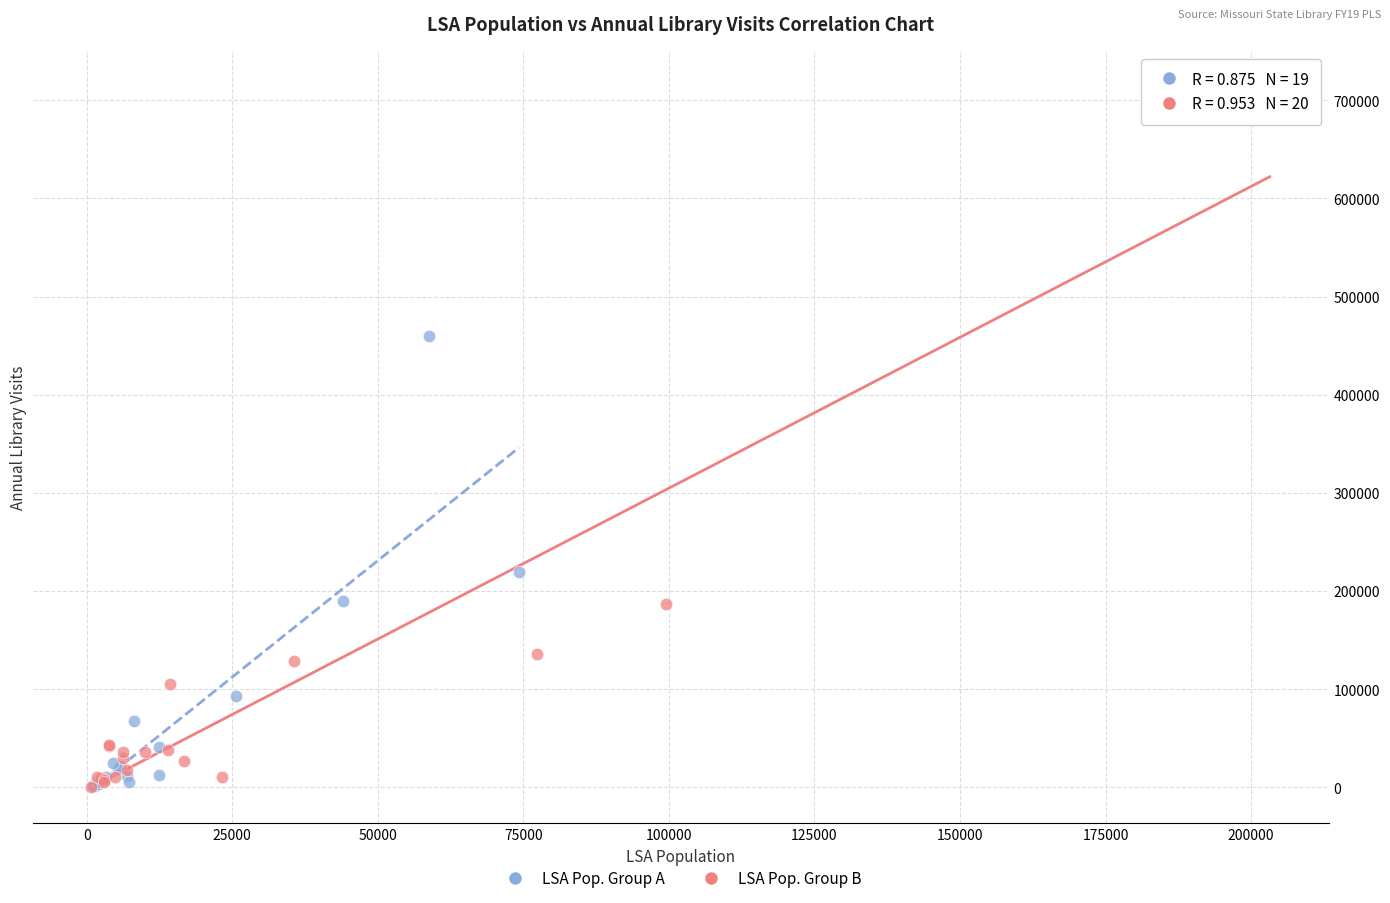

Which series contains the highest Y value?

LSA Pop. Group B